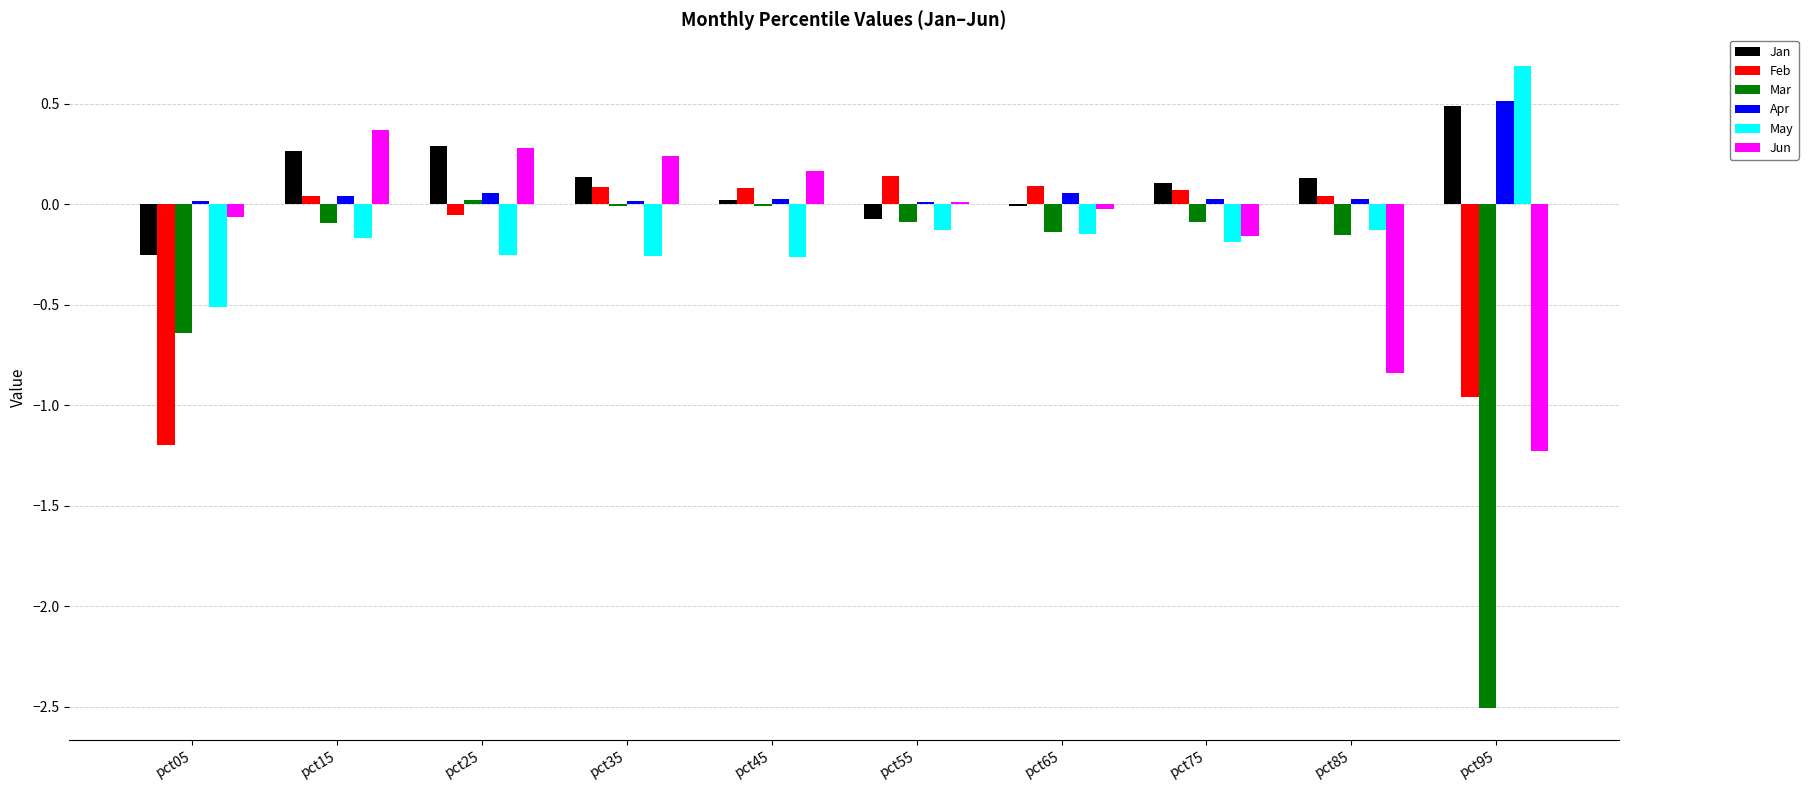

The value of Mar at pct55 is -0.1. True or false?

True